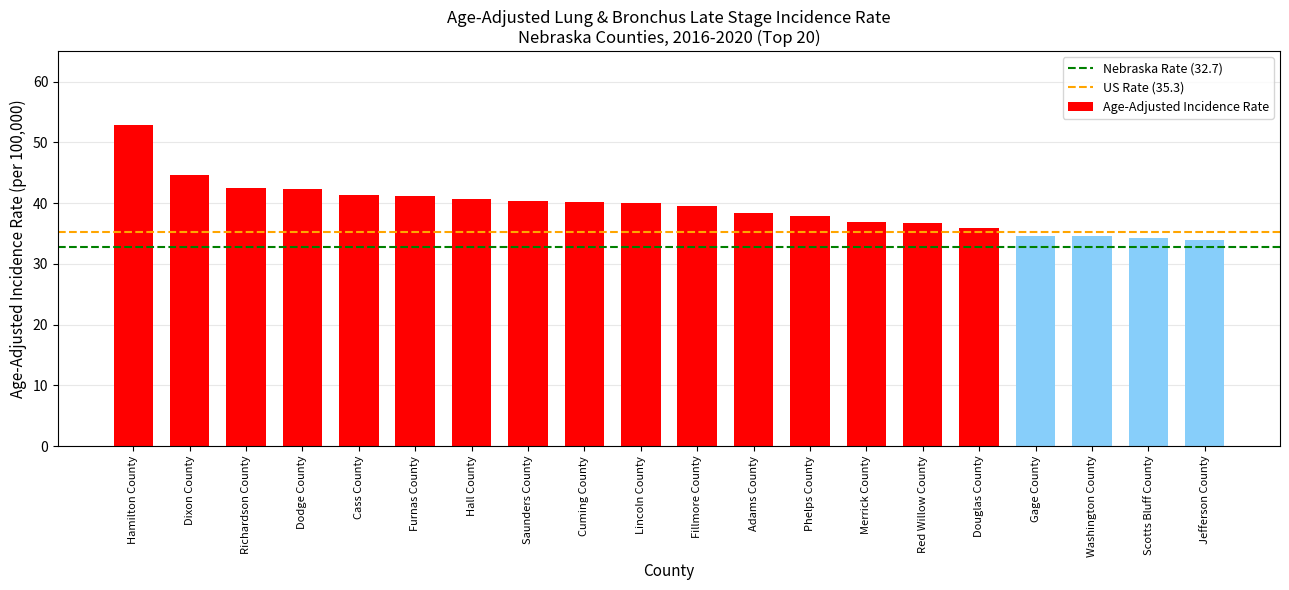

How many bars are there in total?

20